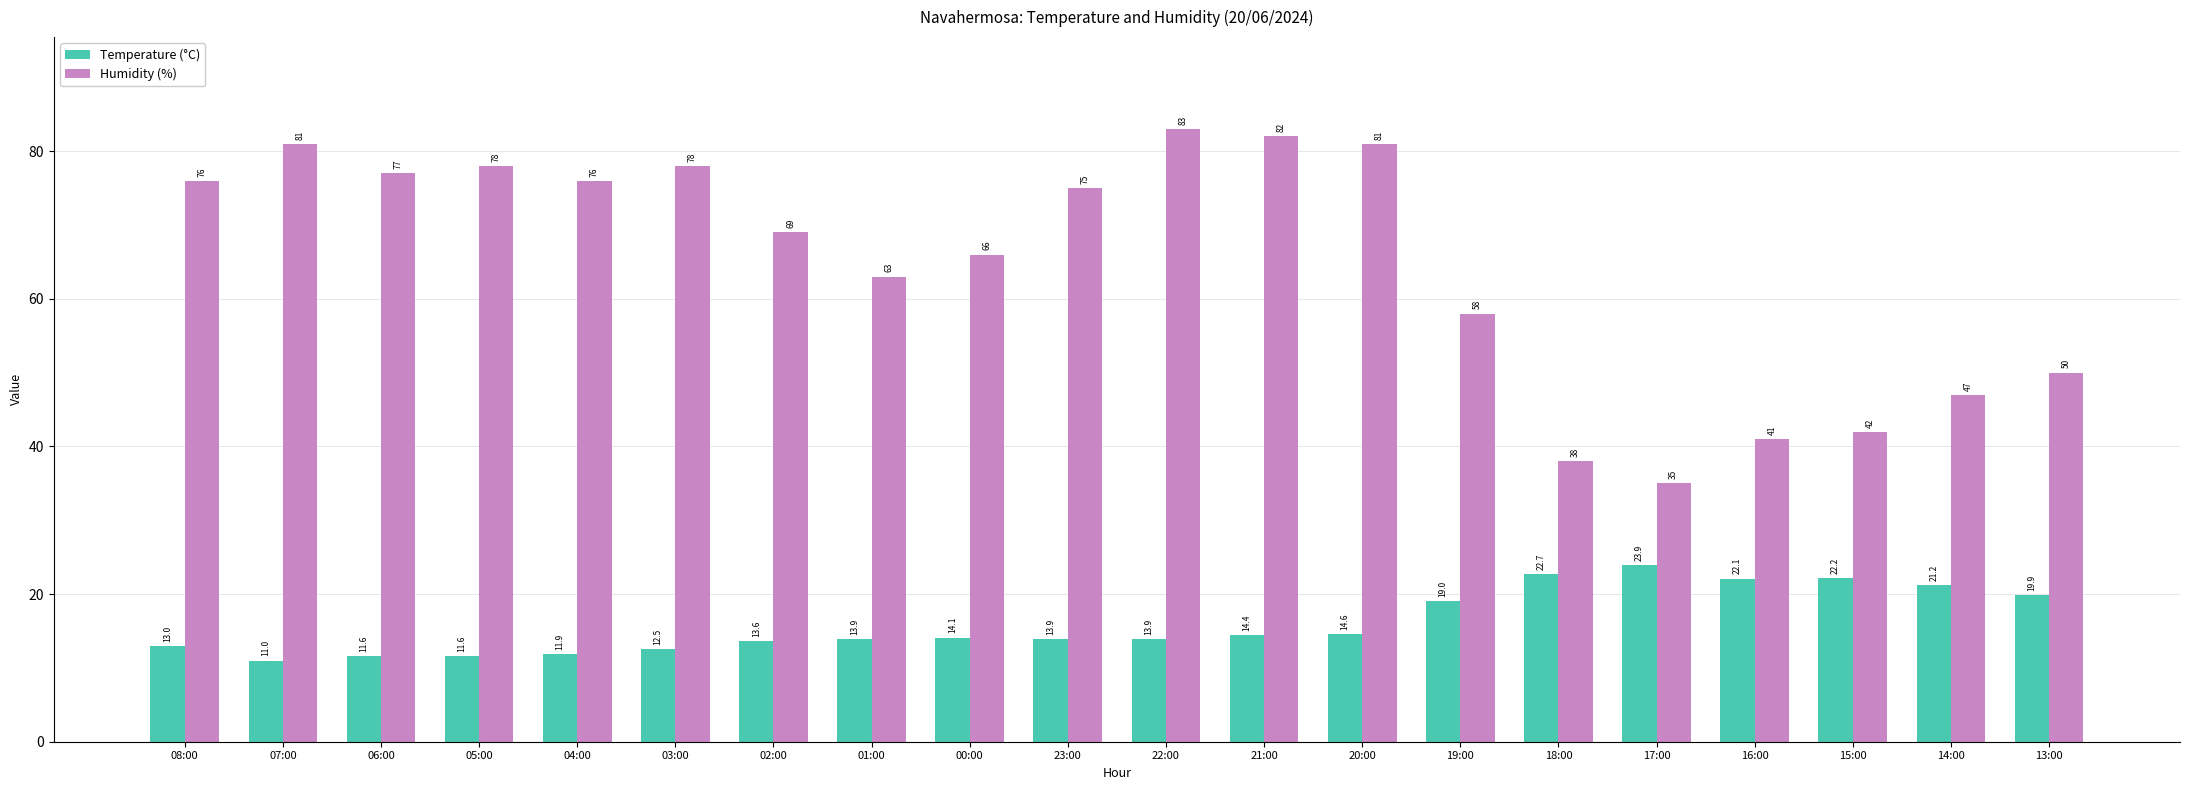

What is the total value across all series at 18:00?

60.7